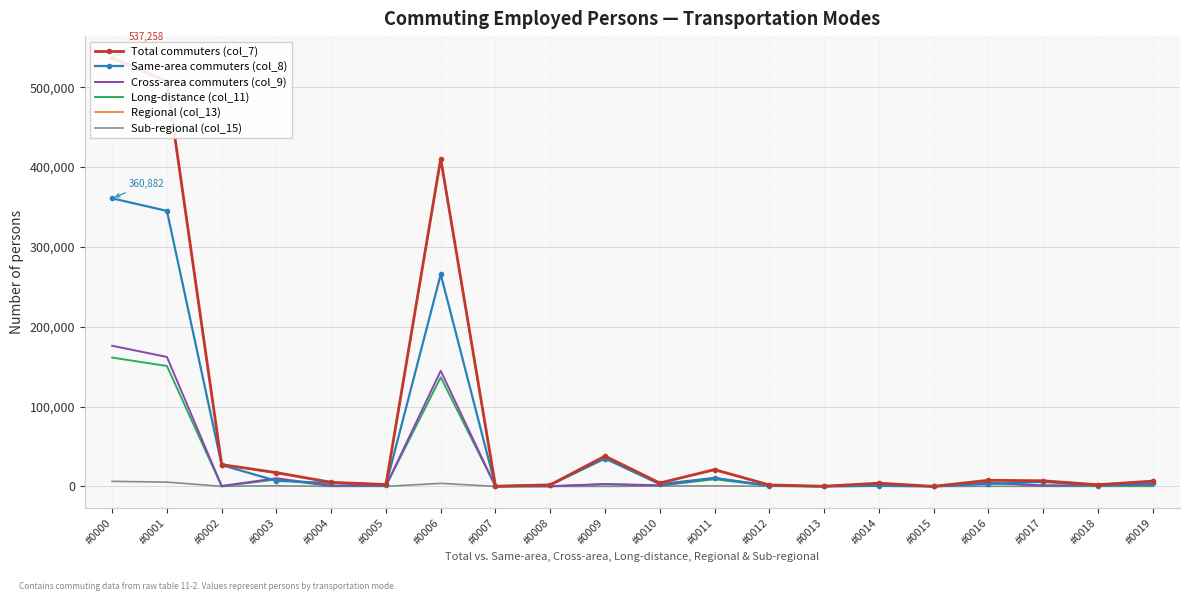

In Long-distance (col_11), how many points are higher than both neighbors (excluding endpoints)?

6